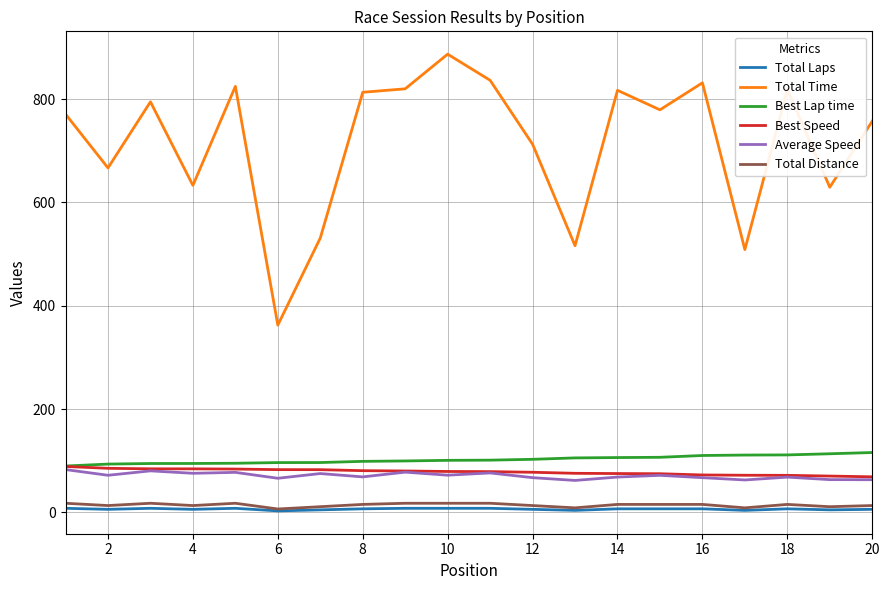

What is the difference between the second highest and minimum values in the Total Distance series?

11.1